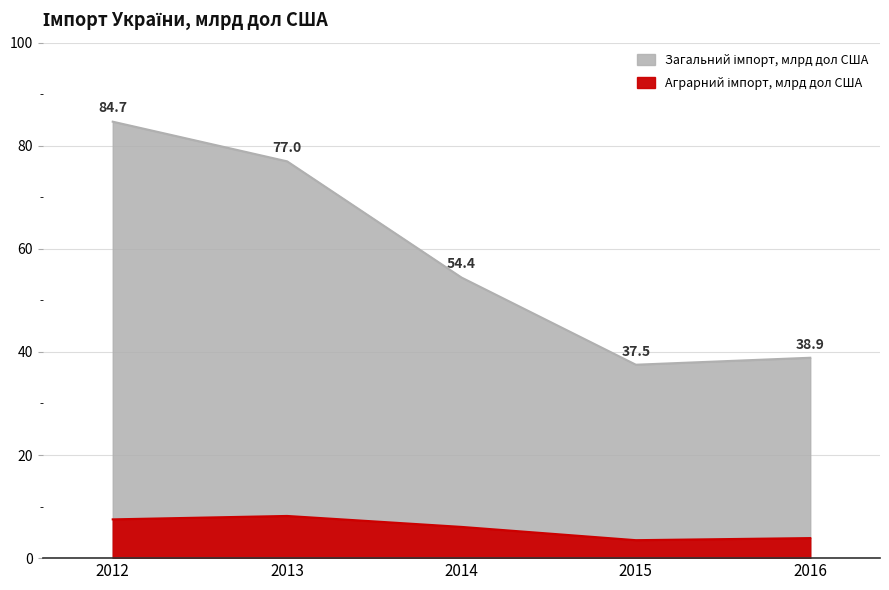

What are all the series names shown in the legend?

Загальний імпорт, млрд дол США, Аграрний імпорт, млрд дол США